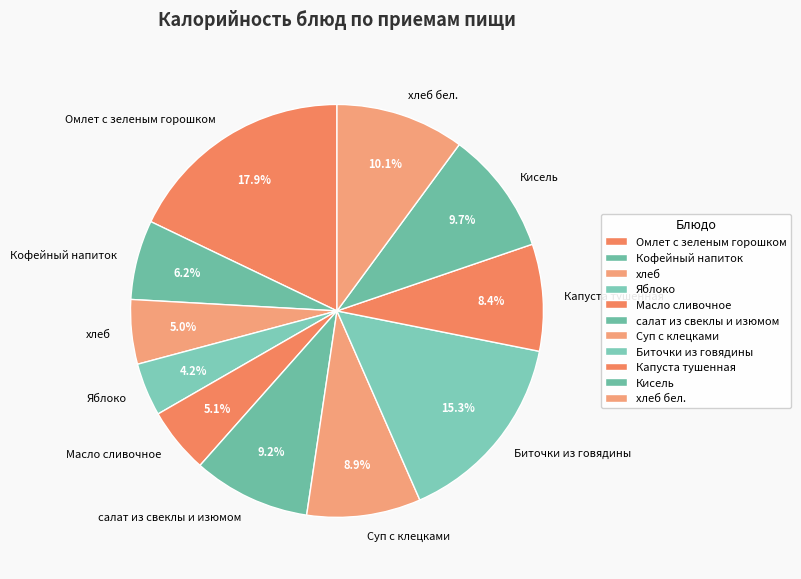

Is it true that Масло сливочное is 1% of the pie?

False